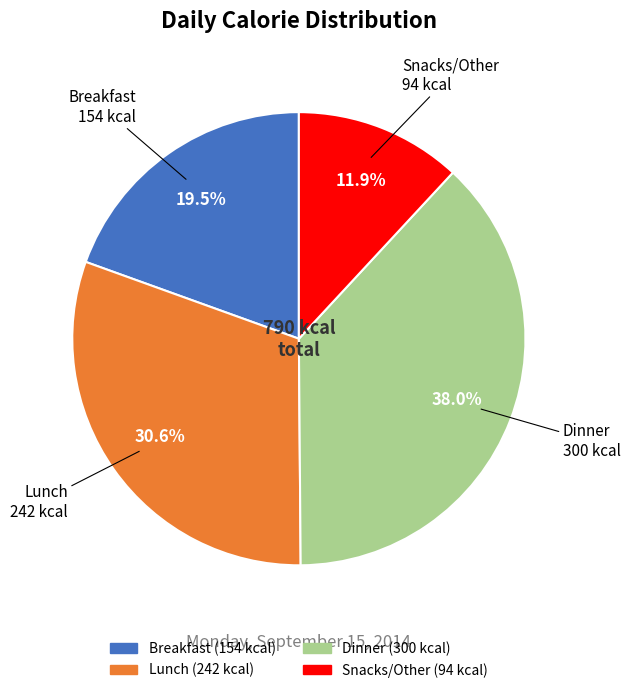

True or false: Snacks/Other accounts for 6% of the total.

False